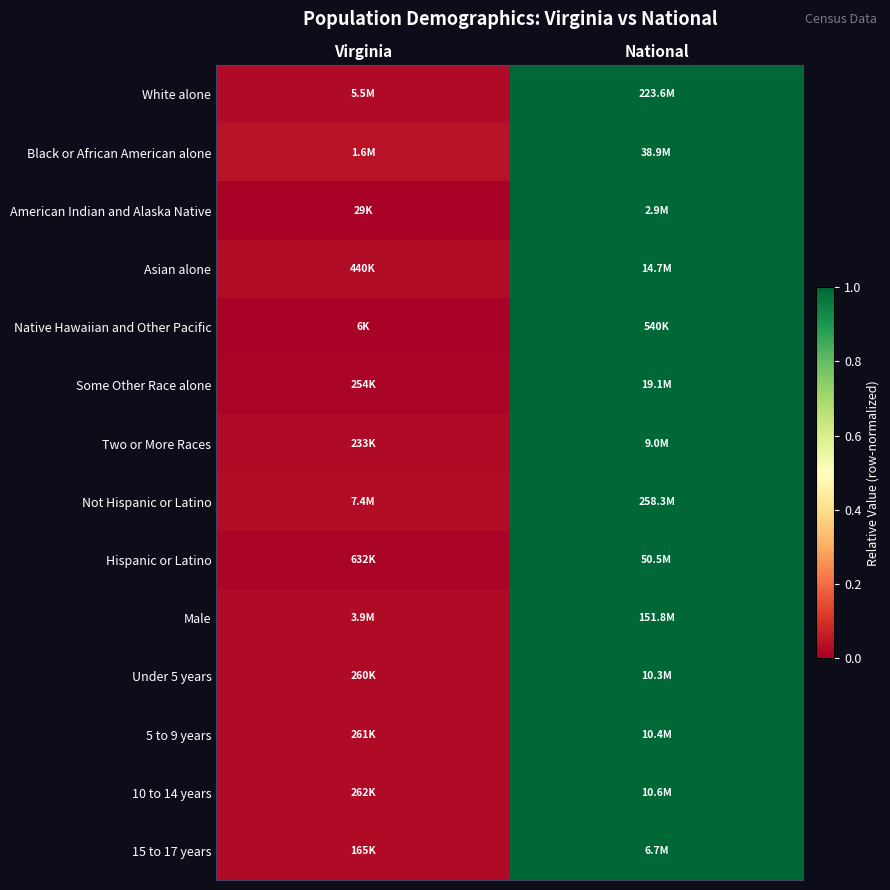

Count the number of data series in this chart.

14